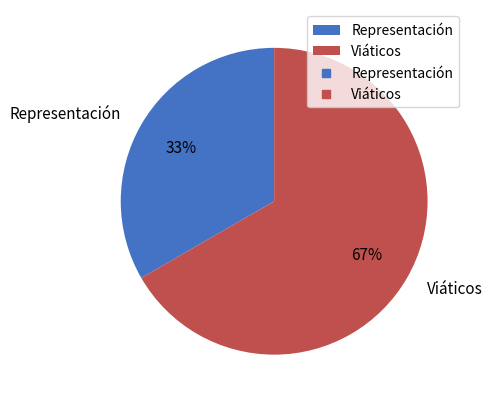

What percentage is the Representación slice, to the nearest percent?

33%